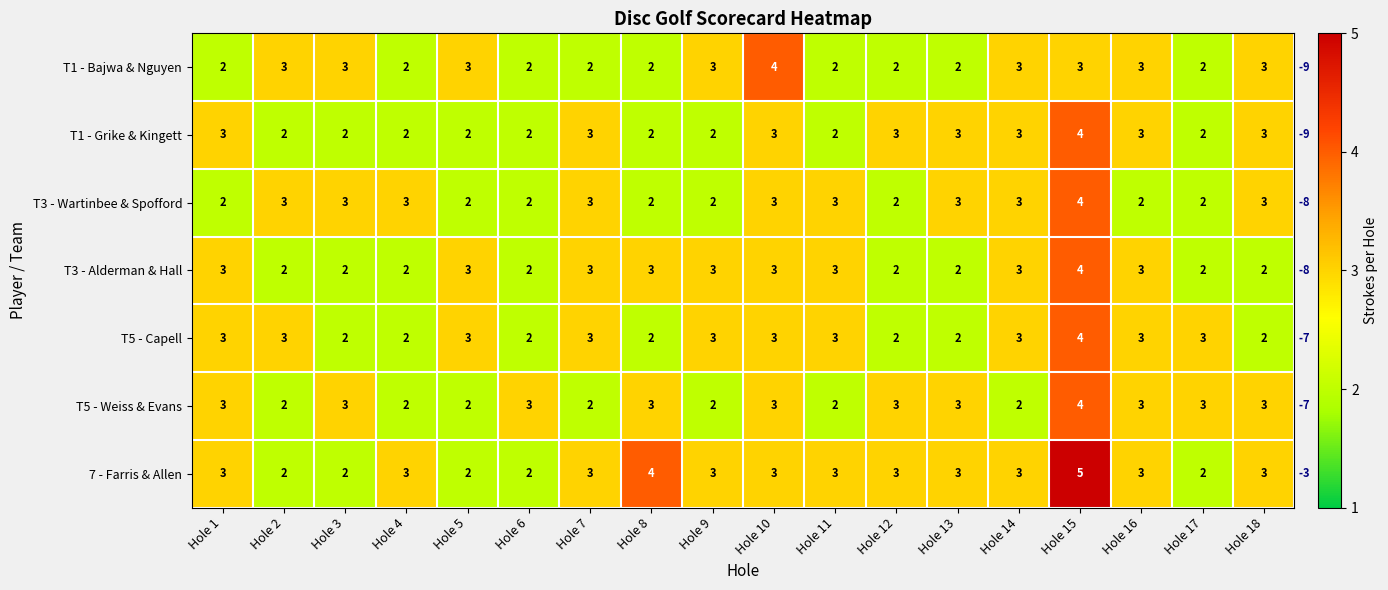

List the series in order of their peak value, highest first.

7 - Farris & Allen, T1 - Bajwa & Nguyen, T1 - Grike & Kingett, T3 - Wartinbee & Spofford, T3 - Alderman & Hall, T5 - Capell, T5 - Weiss & Evans